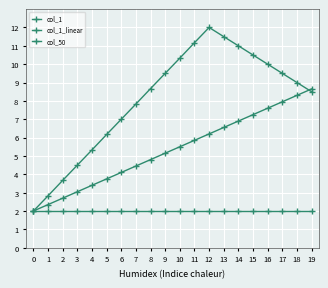

The value of col_1 at 6 is 7.0. True or false?

True